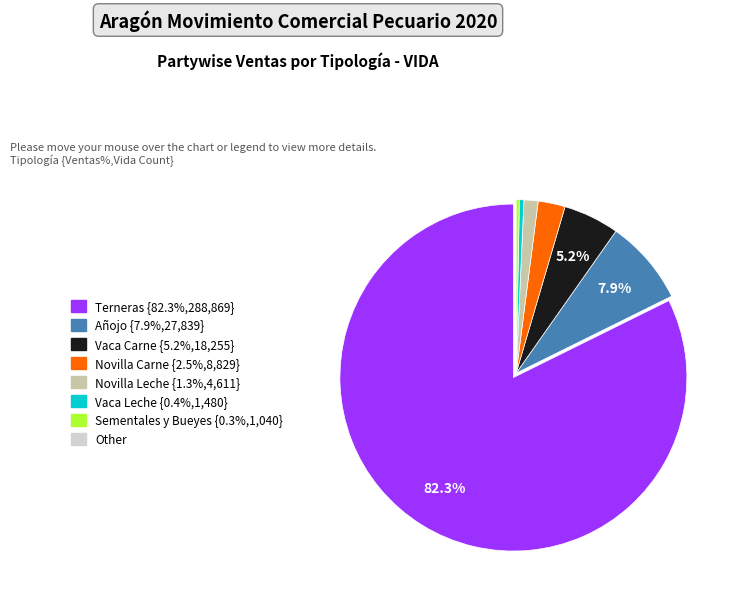

How many slices are in this pie chart?

7